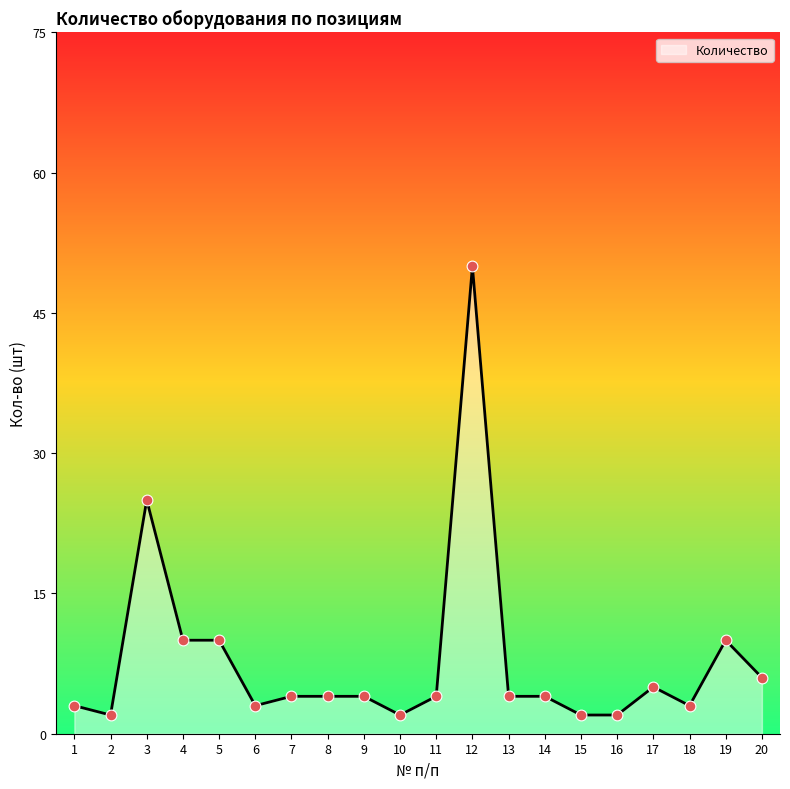

What is the ratio of the value at 12 to the value at 11?

12.5